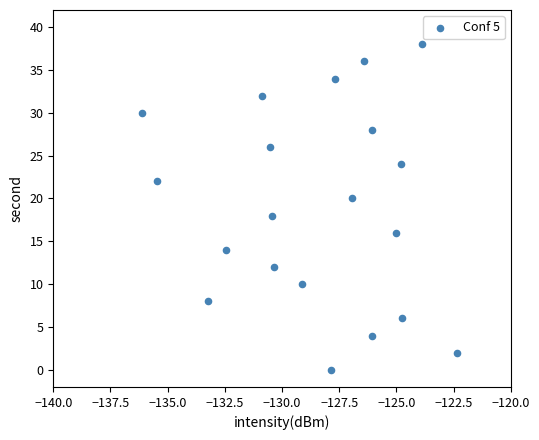

What is the range of Y values (max minus min)?

38